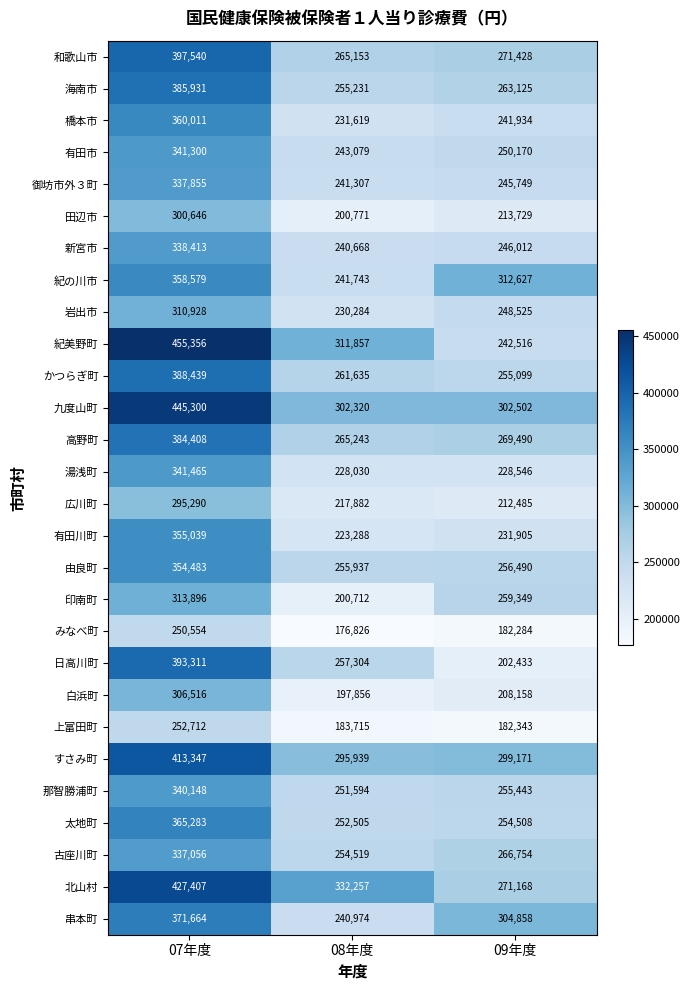

Is it true that 有田川町 equals 83276 at 07年度?

False